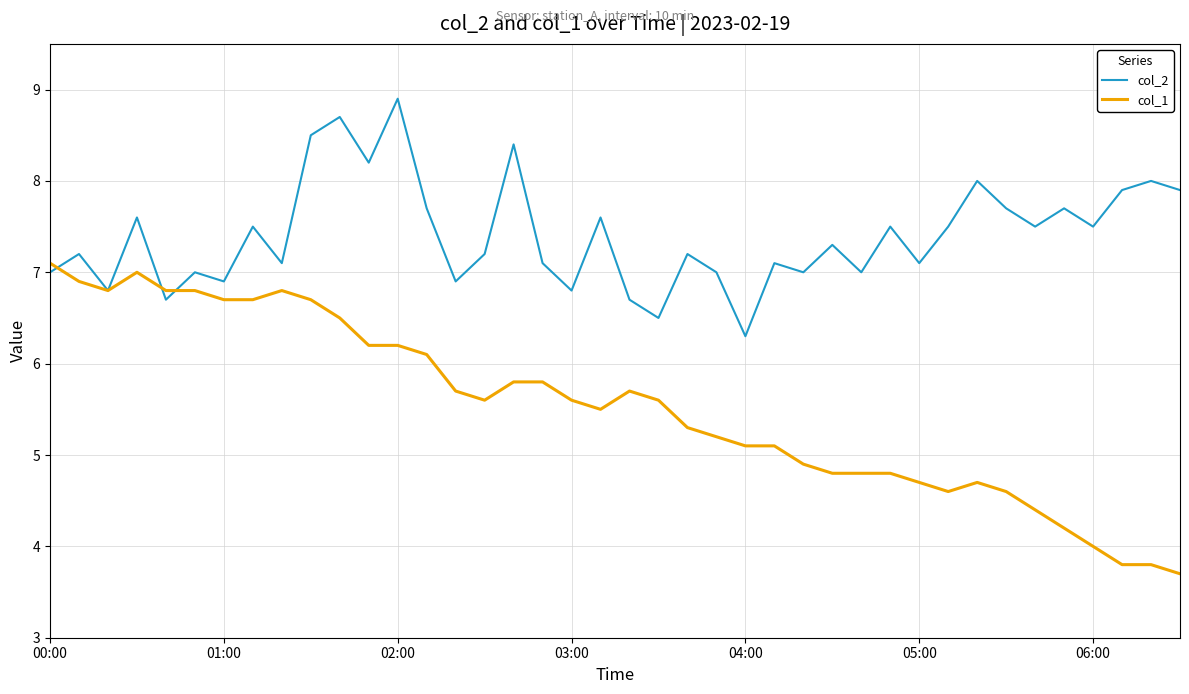

Reading right to left, extract all data points from this chart.

col_2: 7.9	8.0	7.9	7.5	7.7	7.5	7.7	8.0	7.5	7.1	7.5	7.0	7.3	7.0	7.1	6.3	7.0	7.2	6.5	6.7	7.6	6.8	7.1	8.4	7.2	6.9	7.7	8.9	8.2	8.7	8.5	7.1	7.5	6.9	7.0	6.7	7.6	6.8	7.2	7.0
col_1: 3.7	3.8	3.8	4.0	4.2	4.4	4.6	4.7	4.6	4.7	4.8	4.8	4.8	4.9	5.1	5.1	5.2	5.3	5.6	5.7	5.5	5.6	5.8	5.8	5.6	5.7	6.1	6.2	6.2	6.5	6.7	6.8	6.7	6.7	6.8	6.8	7.0	6.8	6.9	7.1